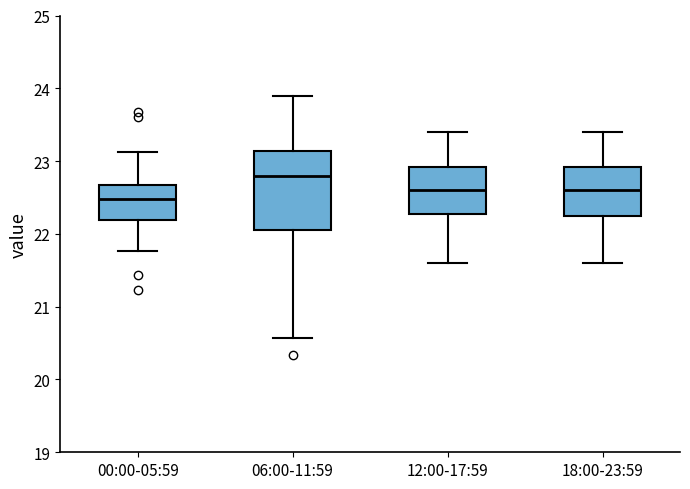

Comparing the boxes themselves (not the whiskers), which one is the tallest?

06:00-11:59